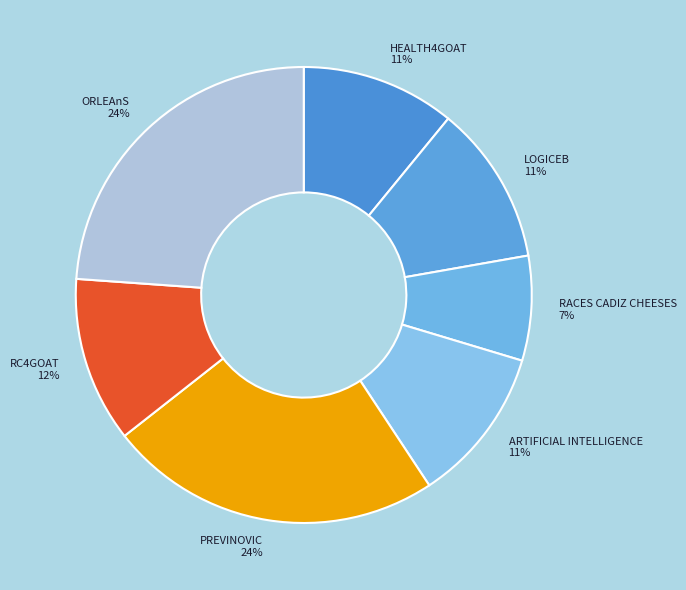

Is it true that PREVINOVIC is 24% of the pie?

True